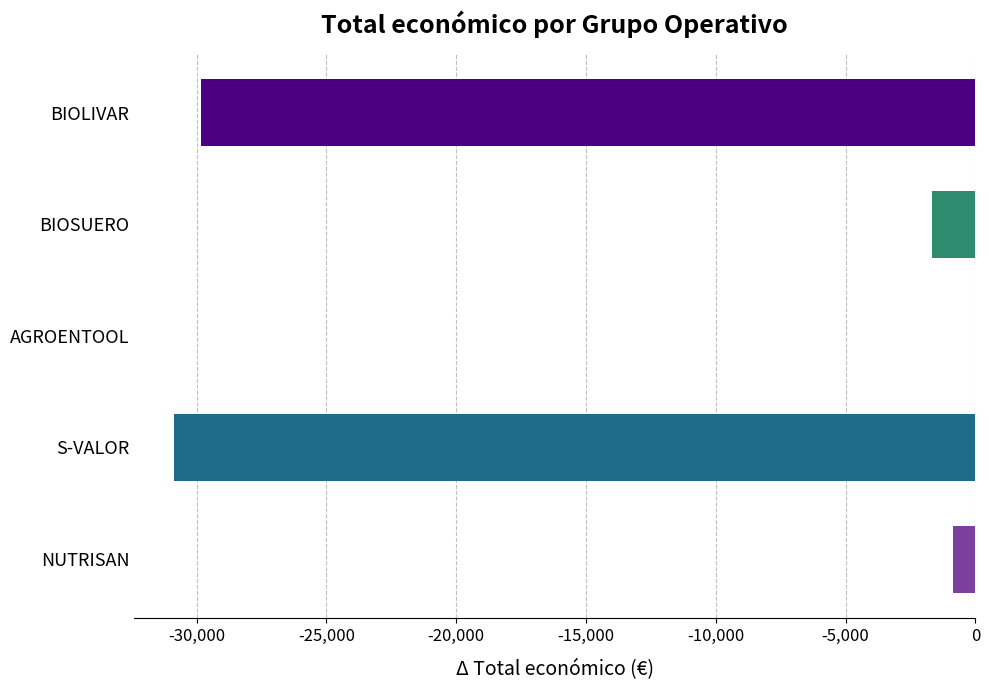

What is the sum of the values at S-VALOR and BIOSUERO?

-32525